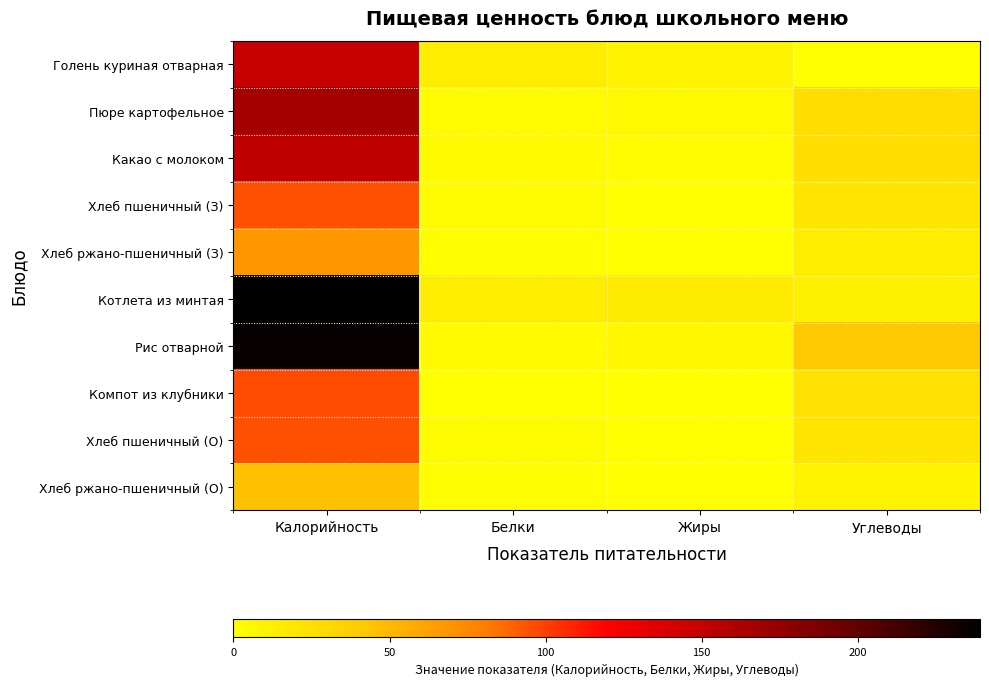

At how many categories does at least one series exceed 50?

1